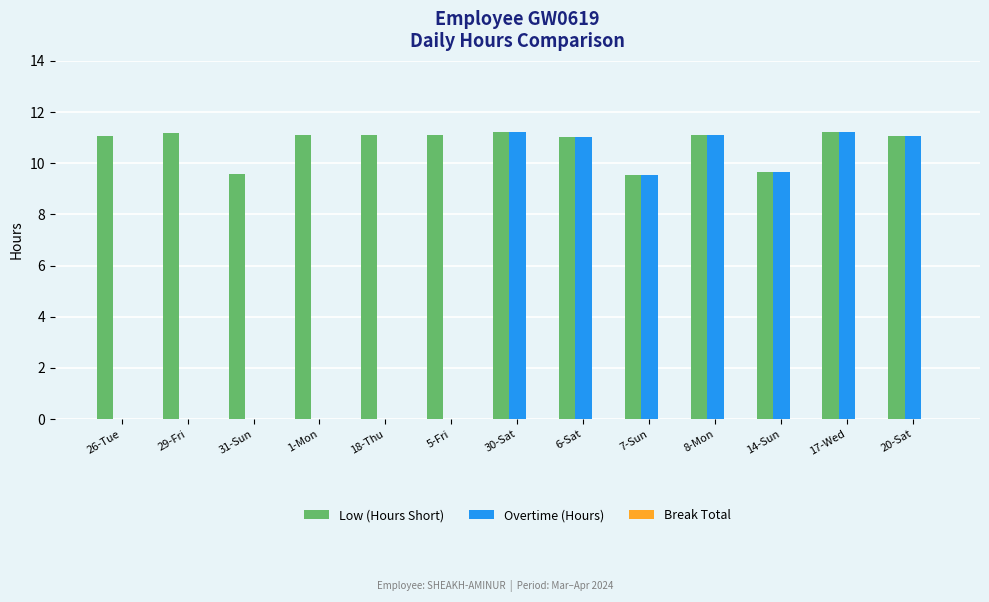

Which series has the largest total across all categories?

Low (Hours Short)